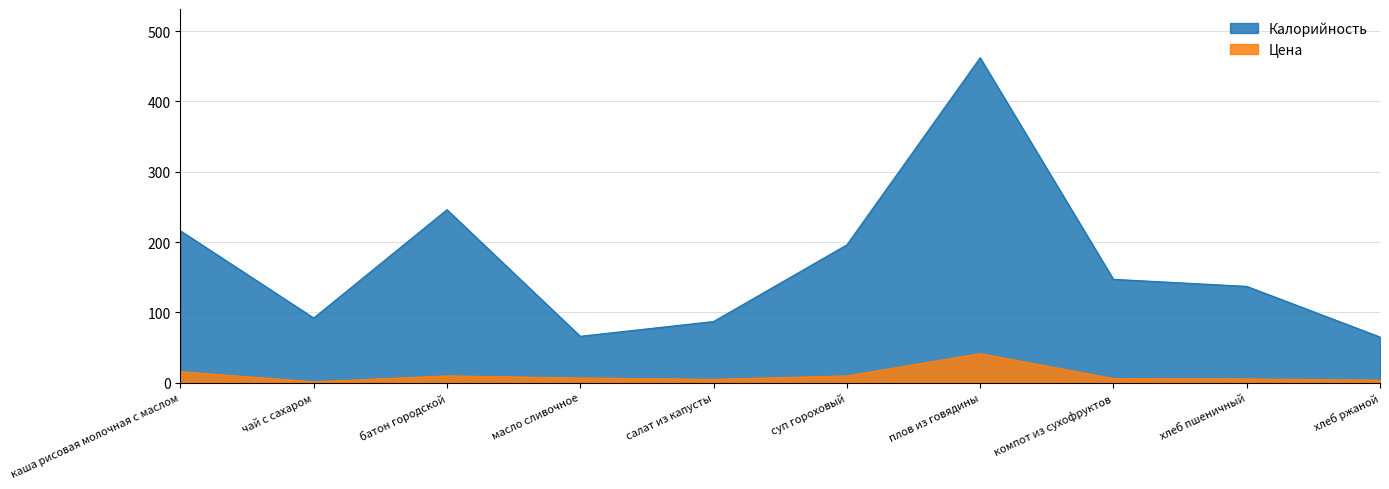

True or false: Цена has a value of 1.7 at масло сливочное.

False